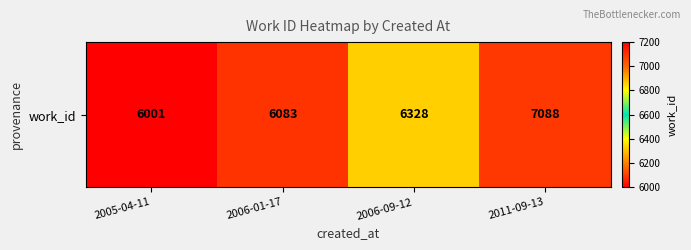

What is the smallest value displayed?

6001